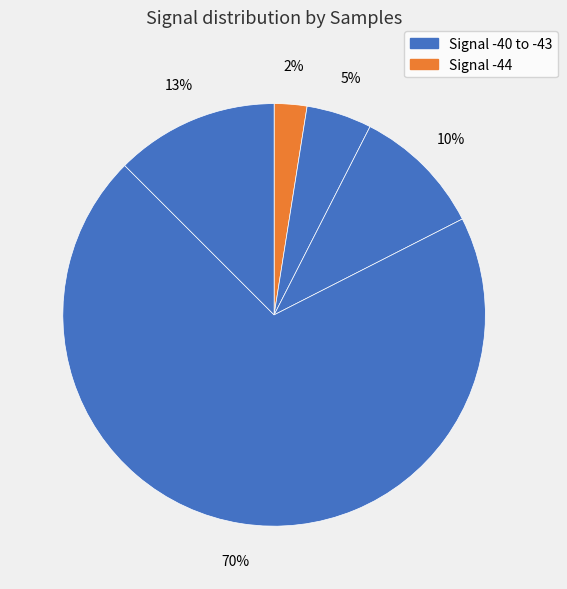

How many segments does this pie chart have?

5